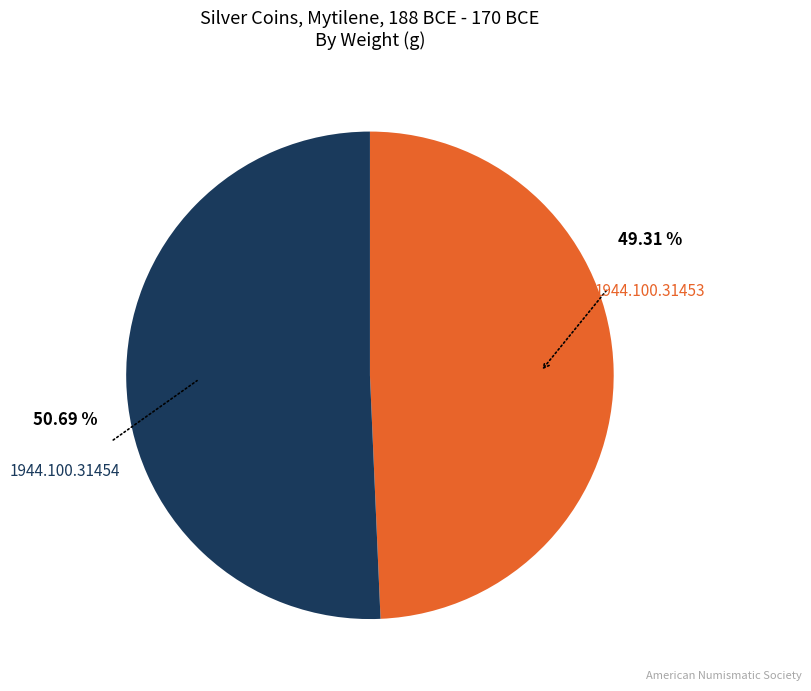

Is the sum of 1944.100.31454 and 1944.100.31453 greater than half?

Yes